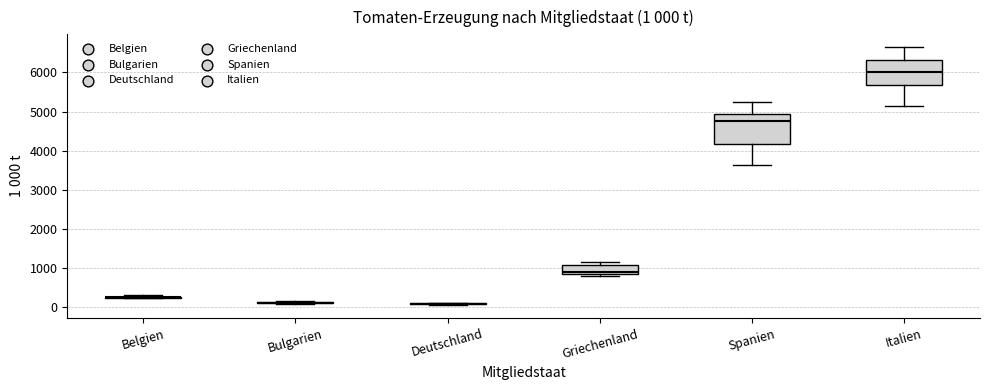

Which box is the tallest, from its lower edge to its upper edge?

Spanien